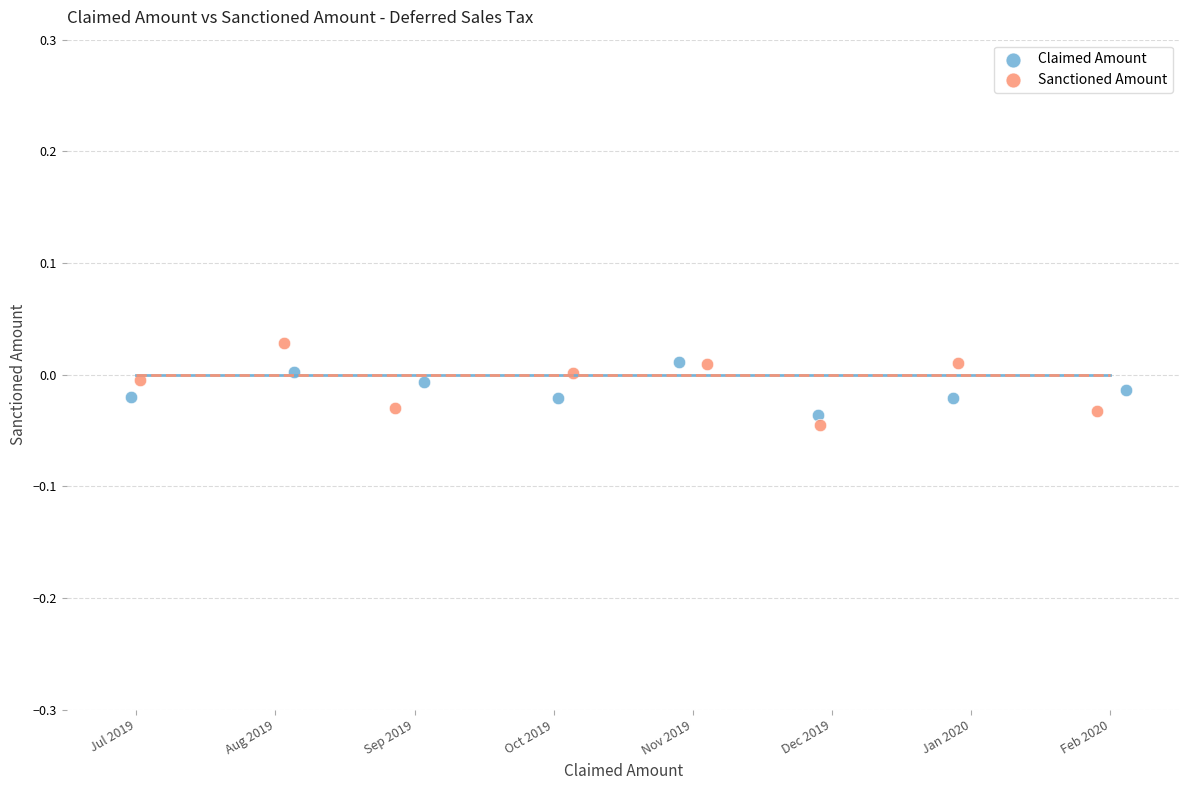

Which series contains the highest Y value?

Sanctioned Amount